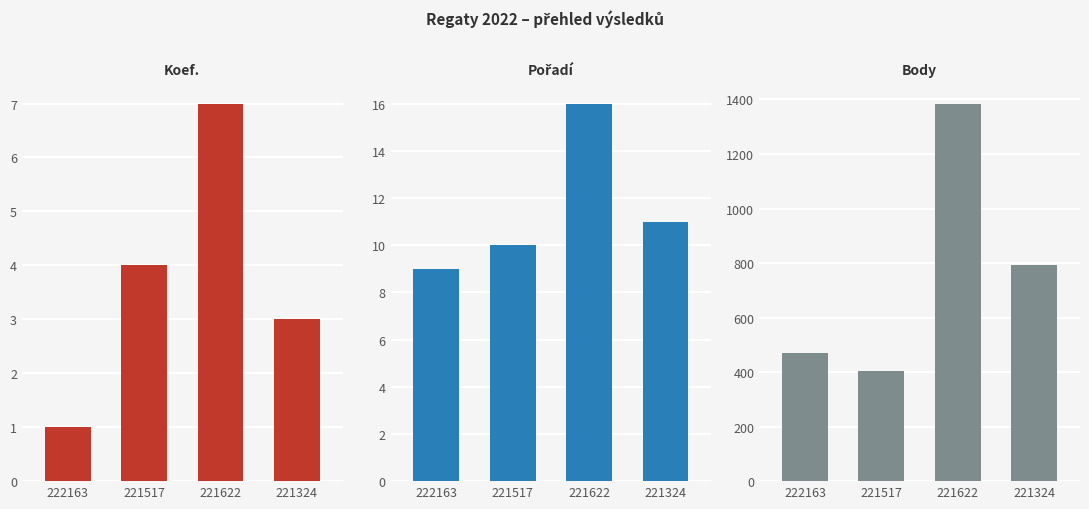

What is the average value of the Pořadí series?

12